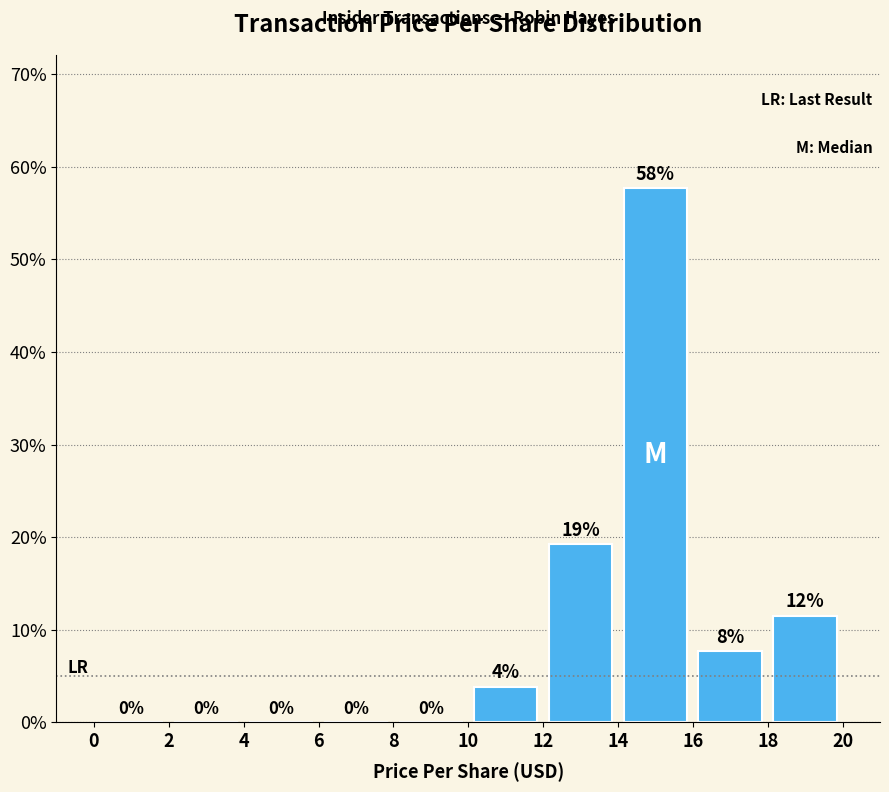

Which range on the x-axis has the tallest bar?

14 to 16